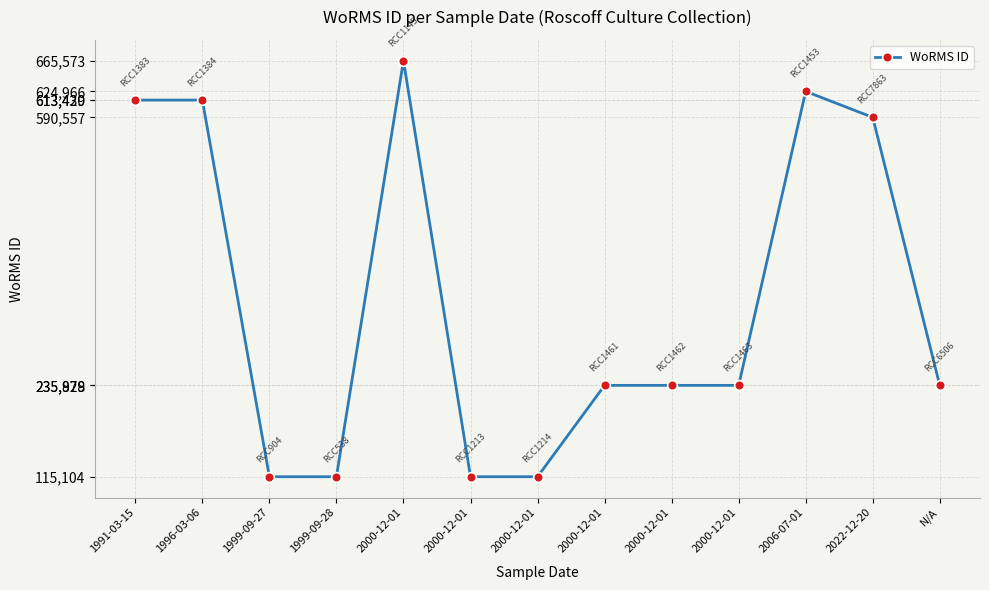

How many lines are shown in the chart?

1